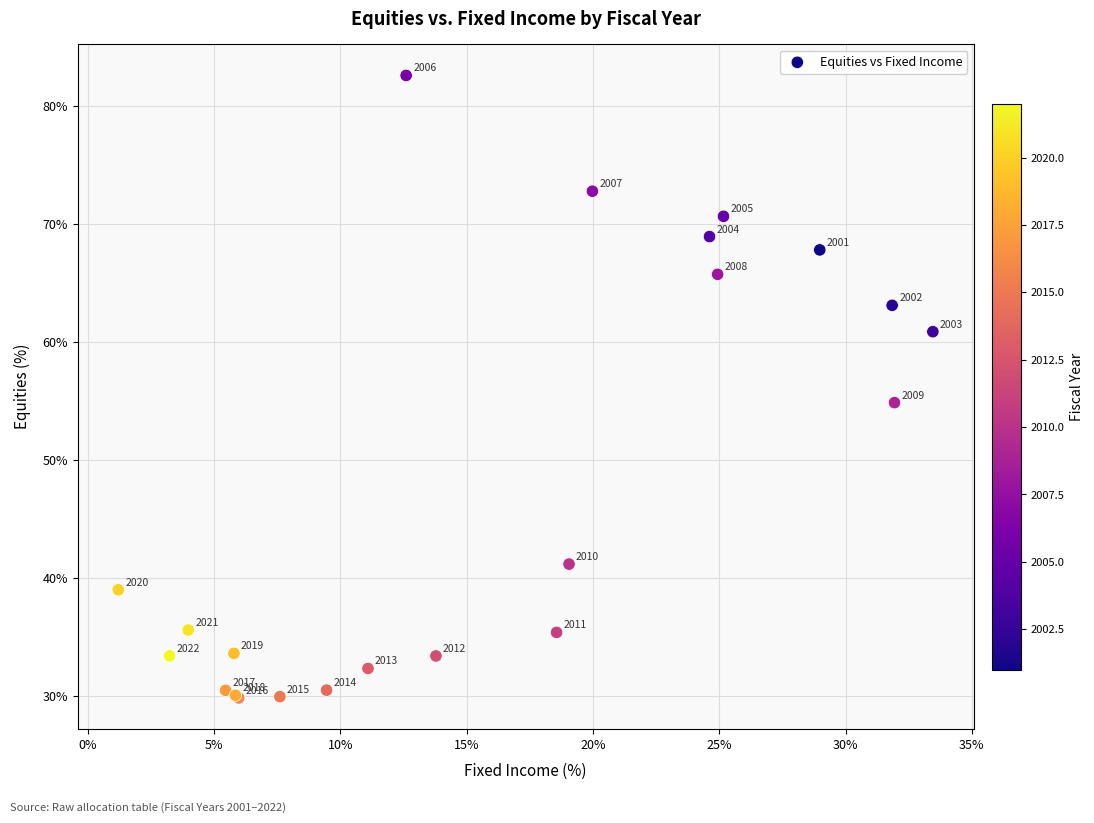

What Y value in the scatter plot is closest to 56?

54.8